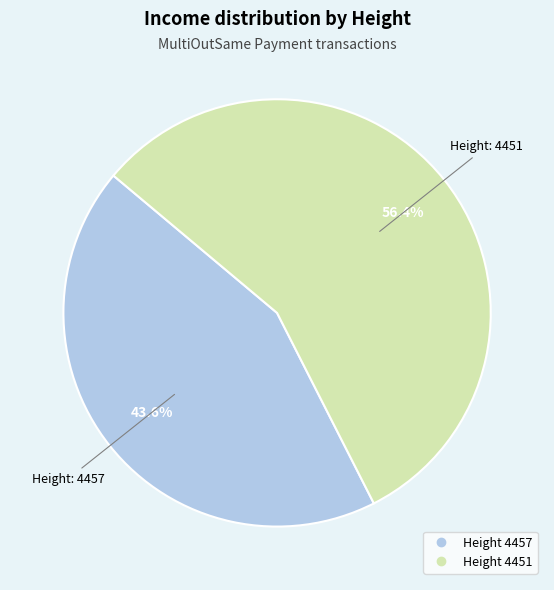

Is there any slice that represents more than half of the pie?

Yes